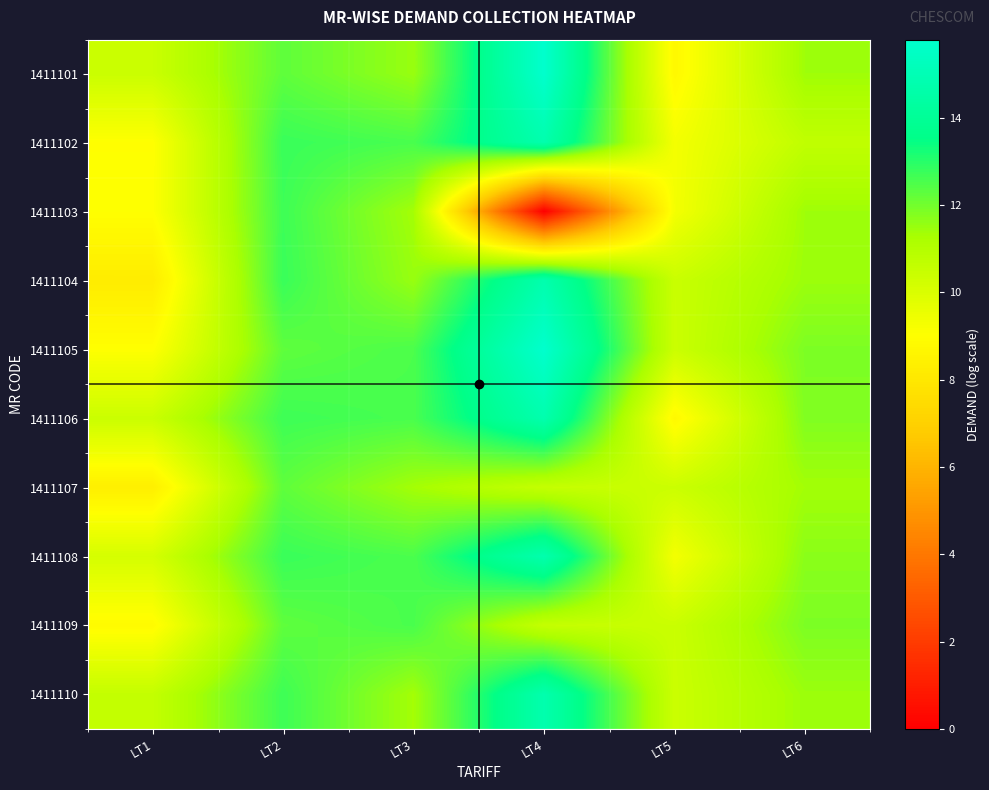

Count the number of categories in the chart.

6